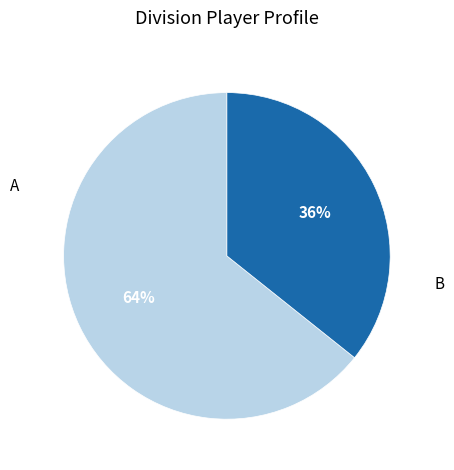

Count the number of slices in the pie.

2